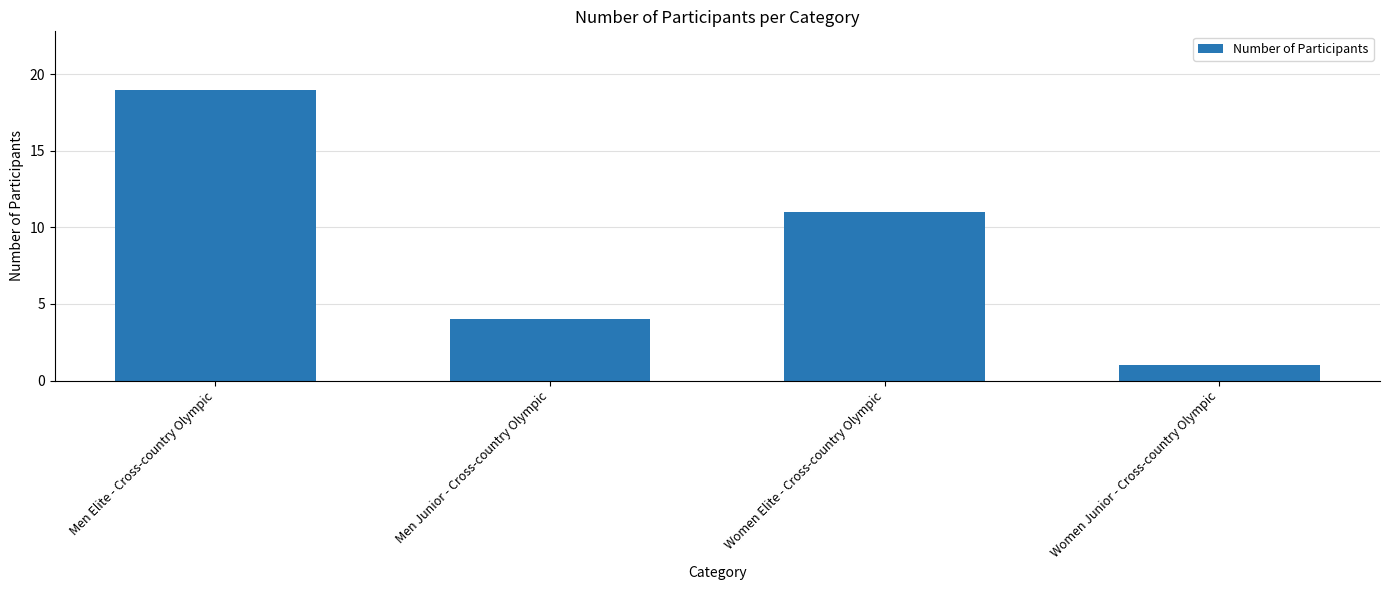

What is the average value?

9